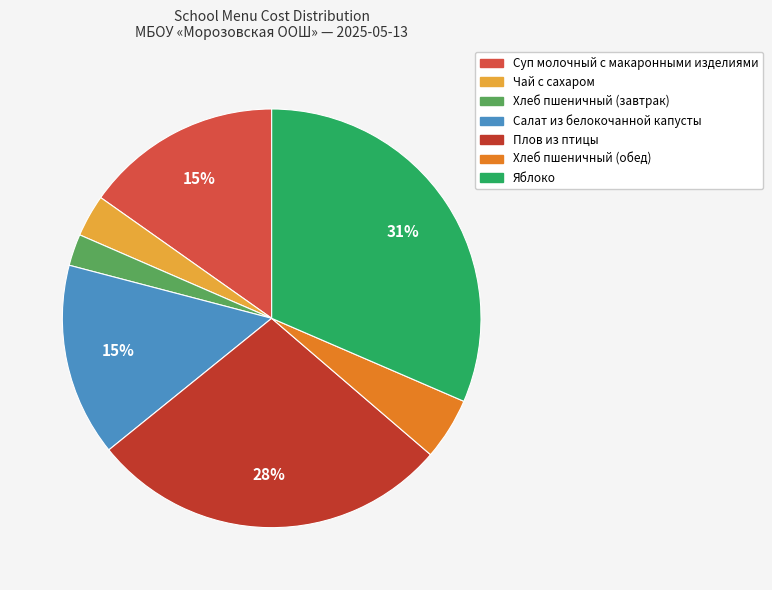

How many slices are in this pie chart?

7